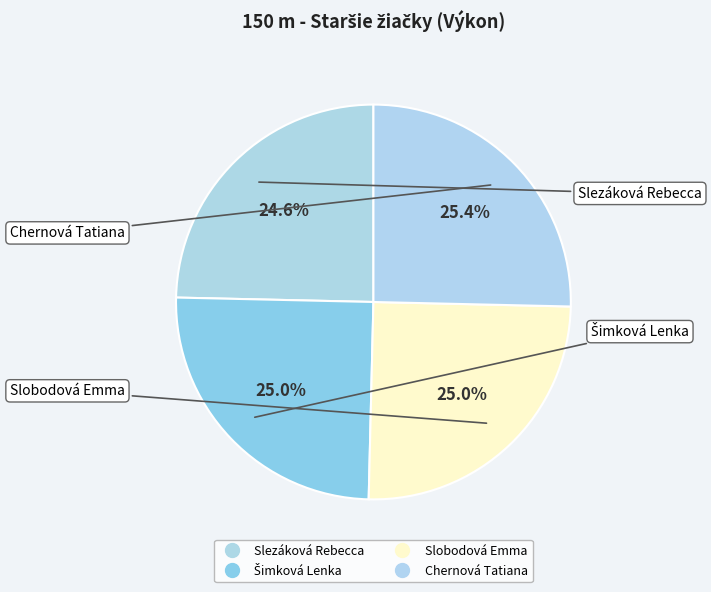

Count the number of slices in the pie.

4